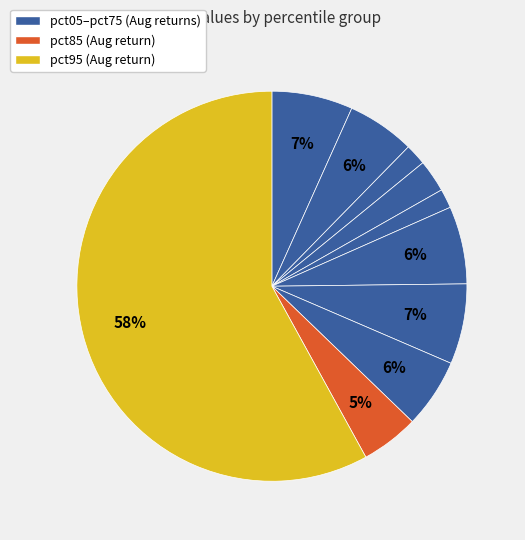

Count the number of slices in the pie.

10